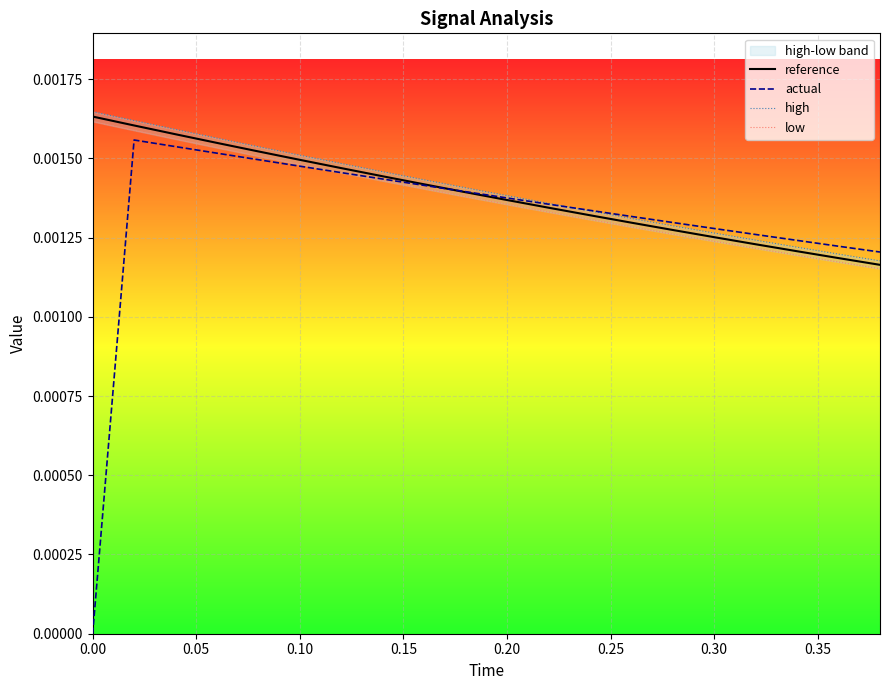

What is the label of the 7th point from the left?

0.30